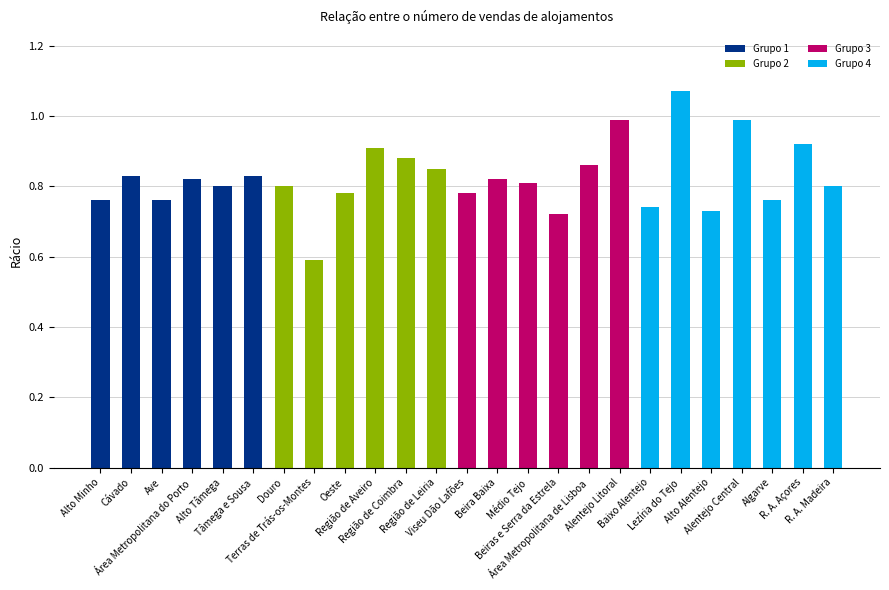

What is the sum of all Grupo 1 values?

4.8